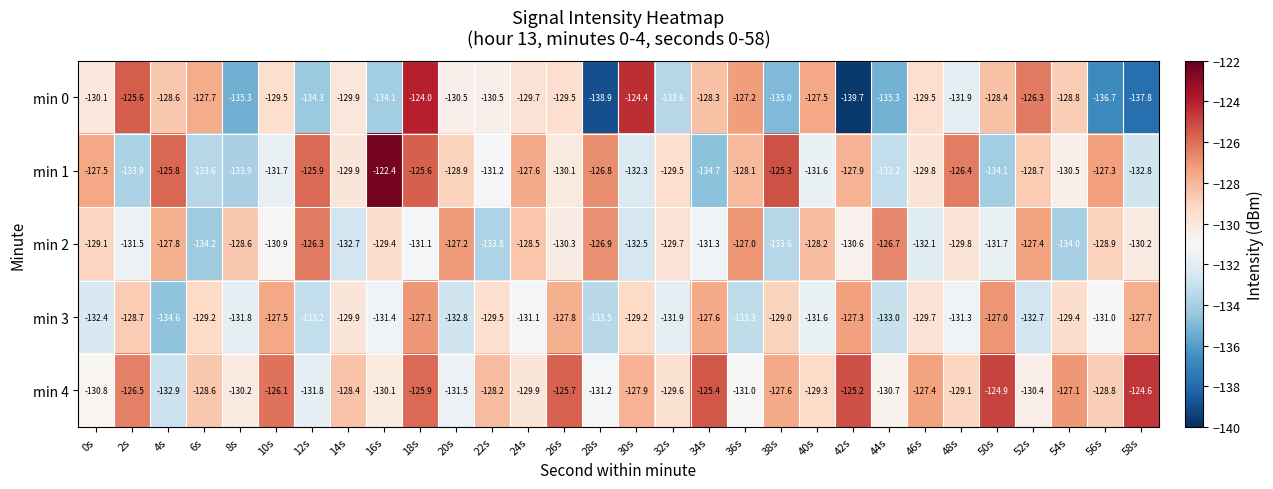

What is the difference between the maximum and second lowest values in the min 2 series?

7.7